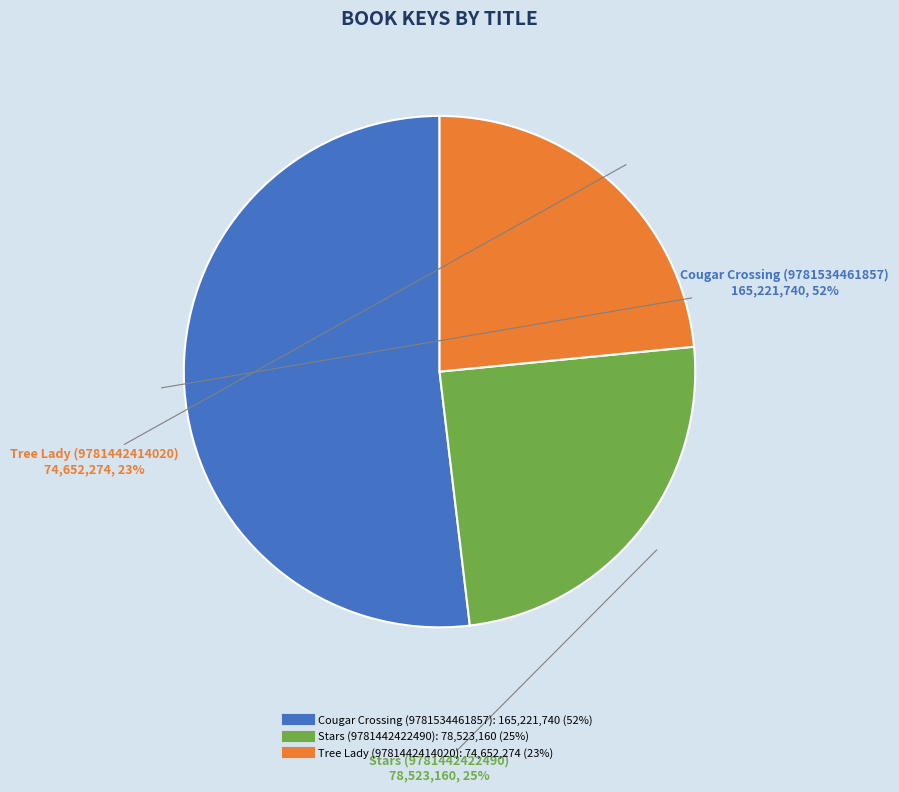

Which category has the biggest portion of the pie?

Cougar Crossing (9781534461857)